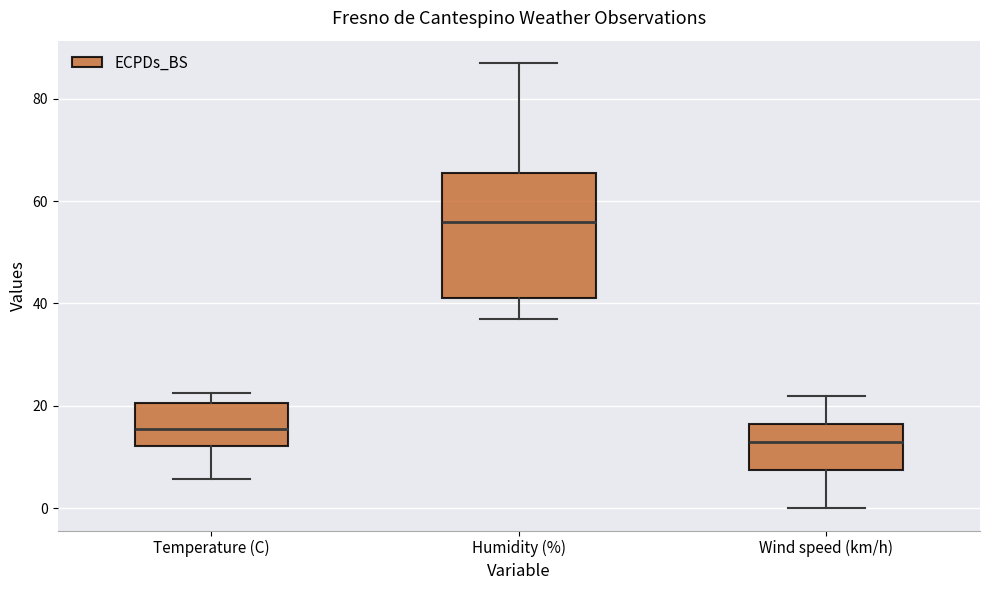

Which box has the lowest median line?

Wind speed (km/h)